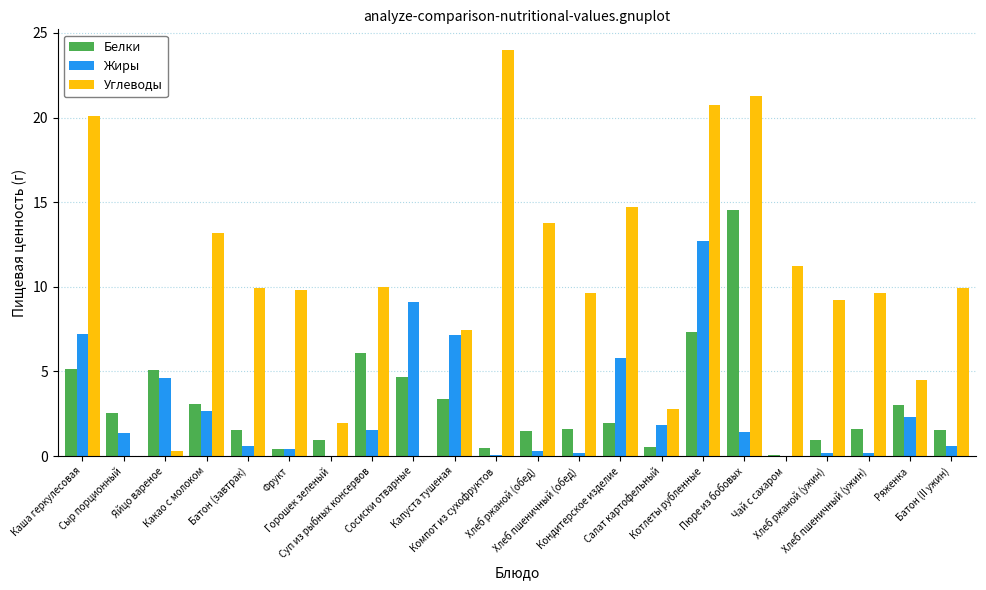

What is the approximate value of Жиры at Суп из рыбных консервов?

1.6